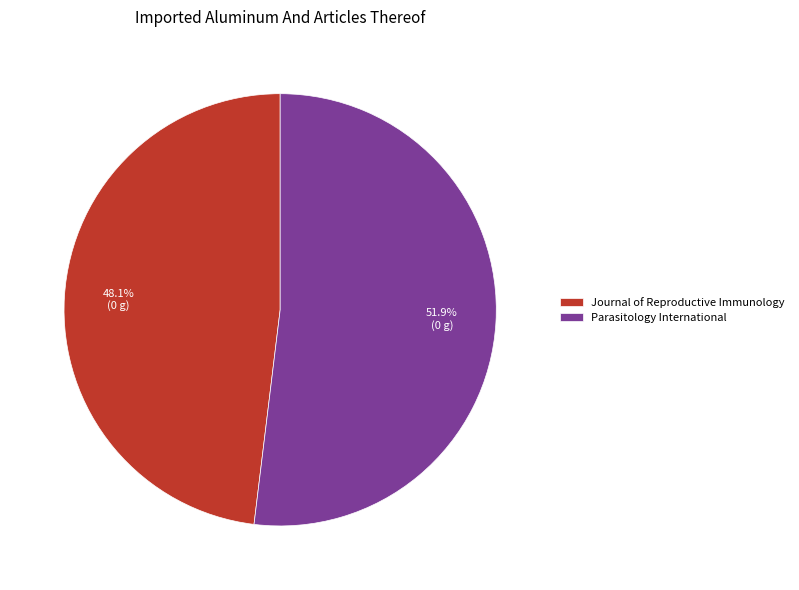

What percentage do Journal of Reproductive Immunology and Parasitology International together represent?

100.0%